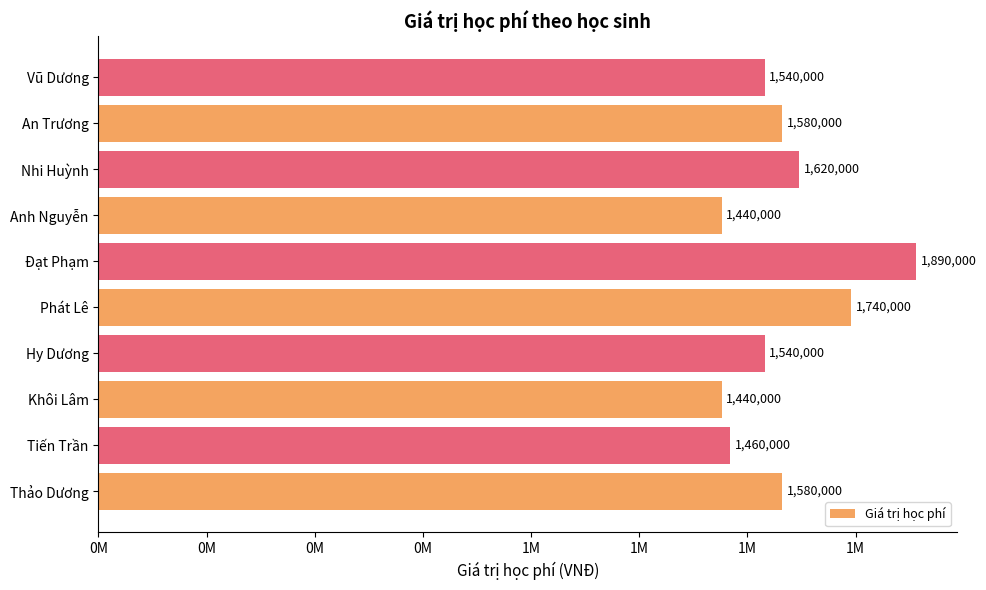

Are the bars grouped side by side (vs. stacked)?

No